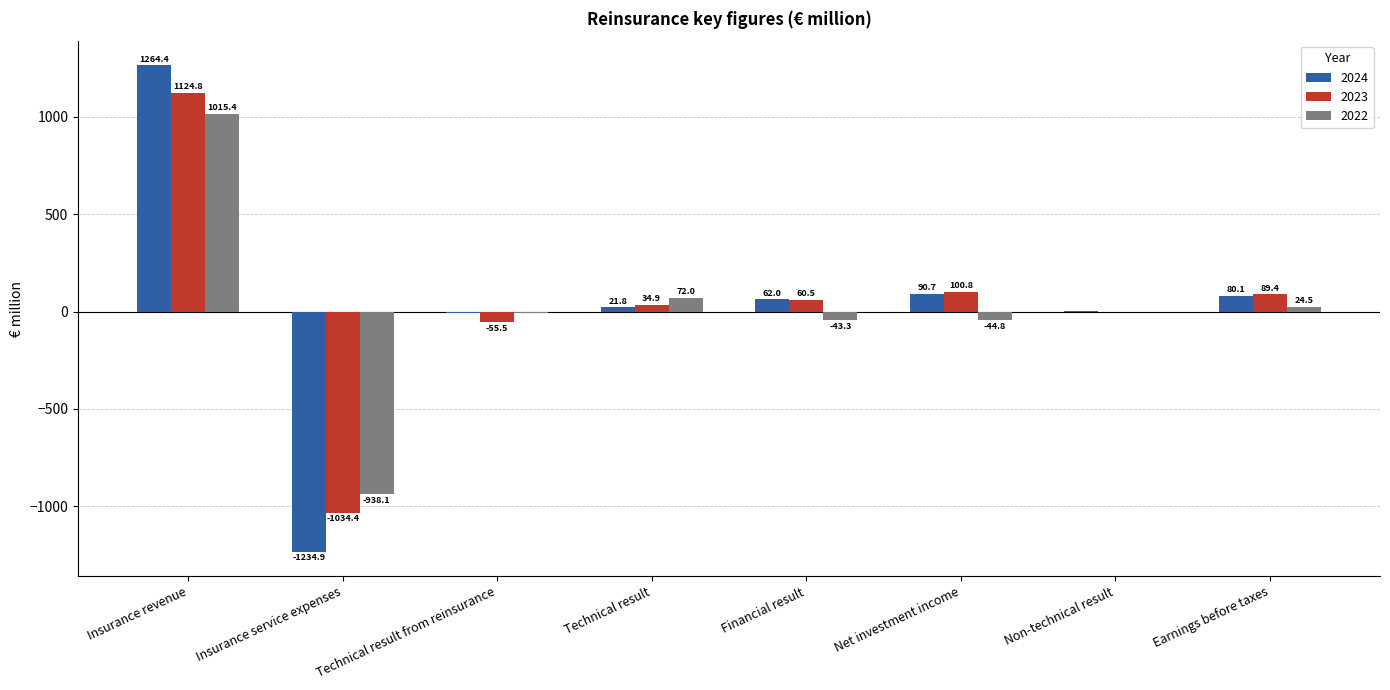

True or false: 2024 has a value of 1264.4 at Insurance revenue.

True